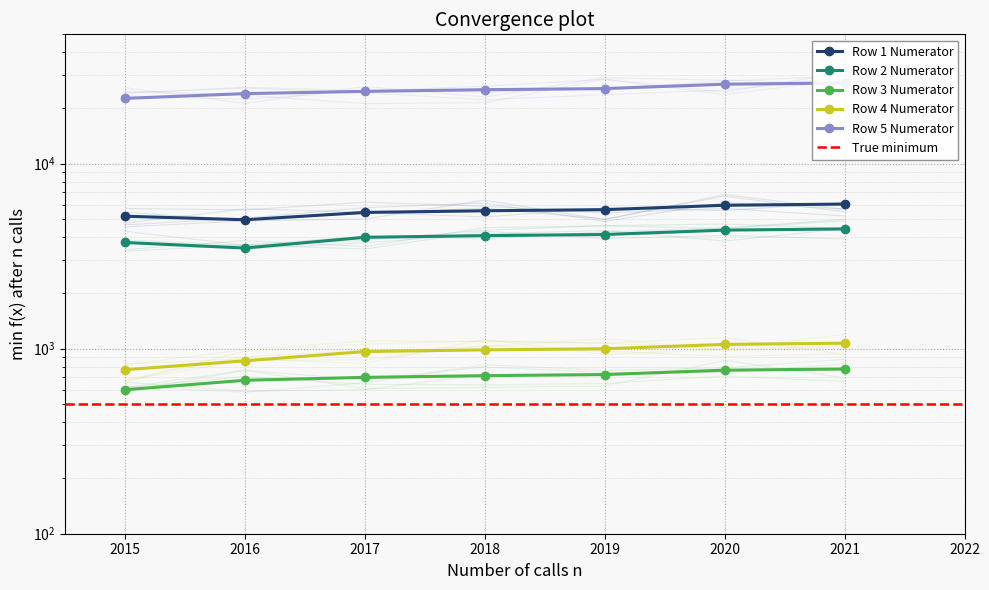

How many categories are shown in the chart?

7